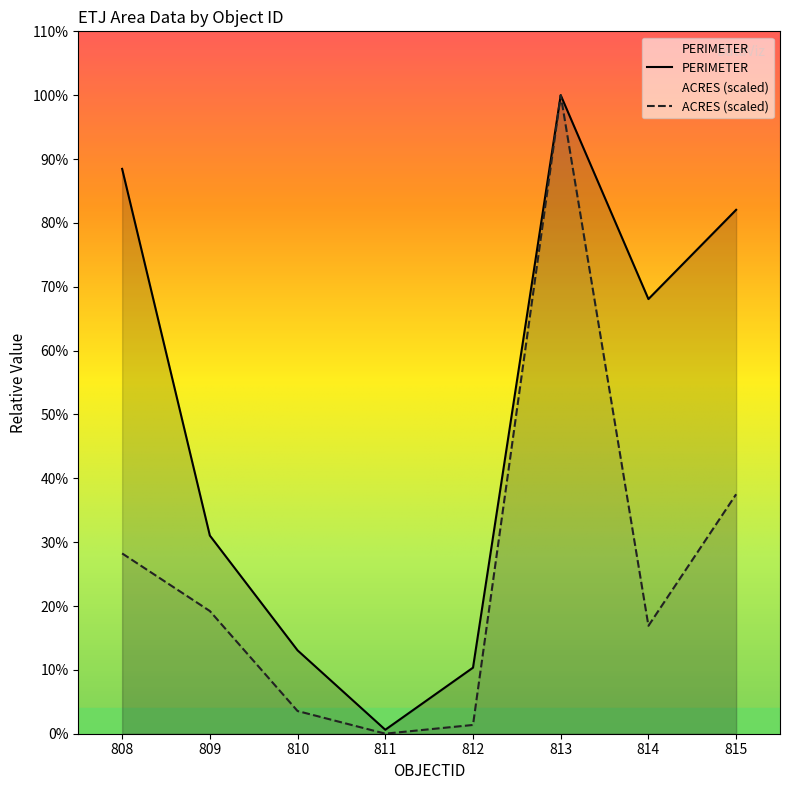

How many data points in ACRES are above 83697?

4